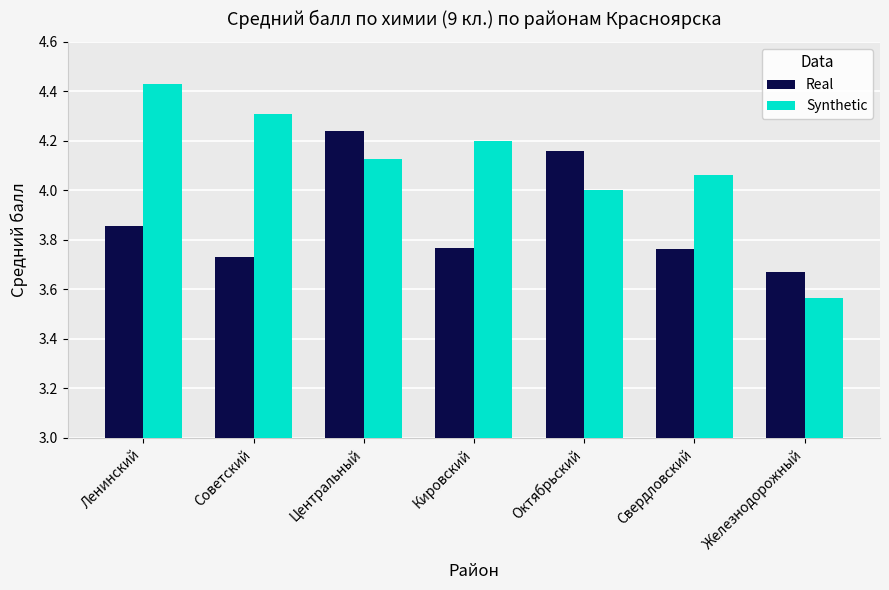

What position from the right is Свердловский?

2